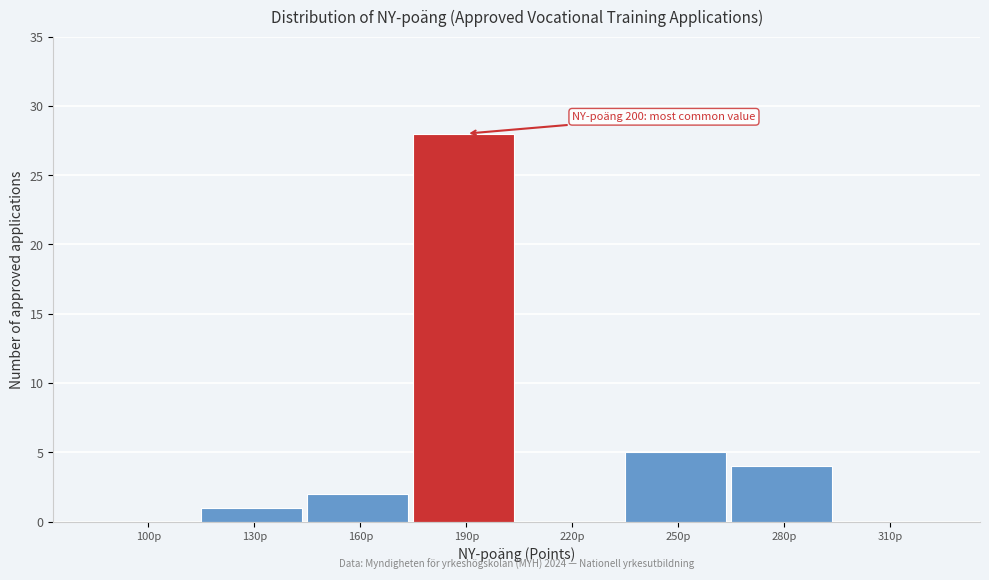

Reading left to right, what are all the values shown in this chart?

100p=0	130p=1	160p=2	190p=28	220p=0	250p=5	280p=4	310p=0